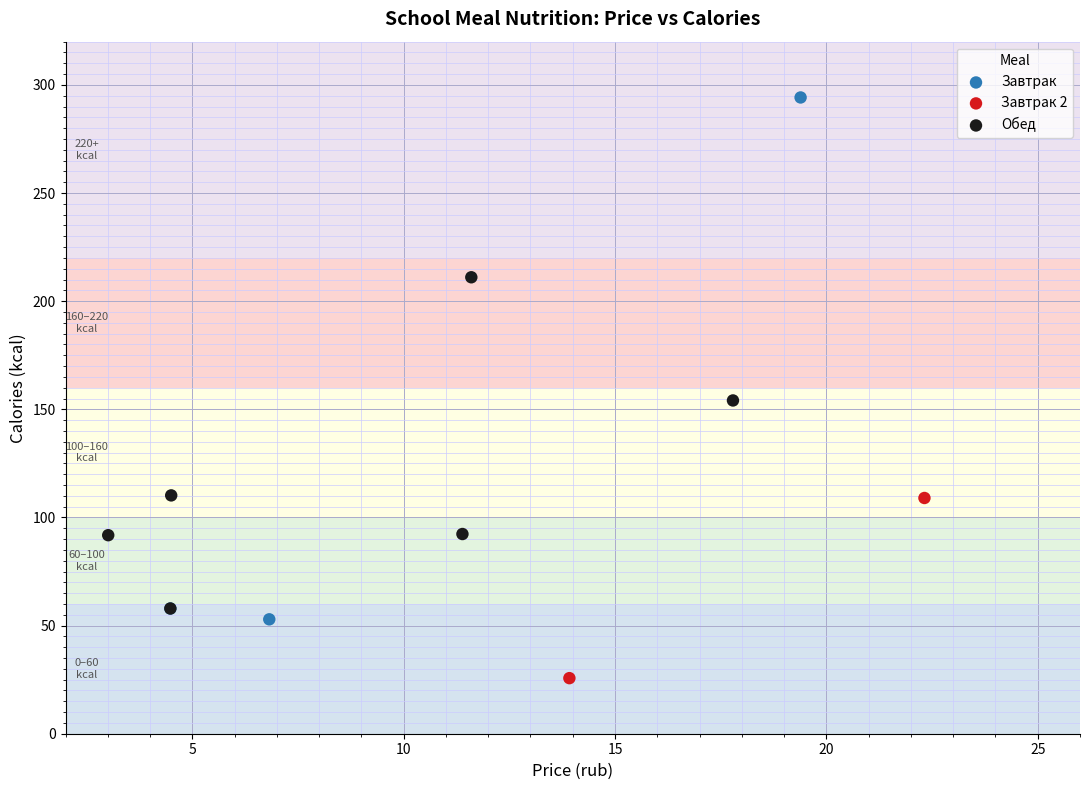

Which series has the widest spread of Y values?

Завтрак